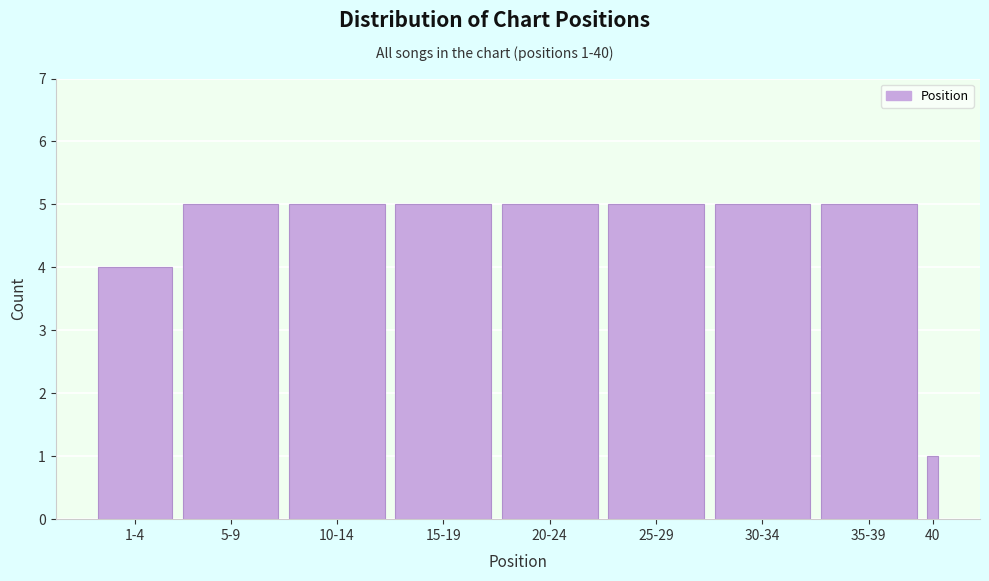

Reading left to right, transcribe all the data shown in this chart.

4	5	5	5	5	5	5	5	1